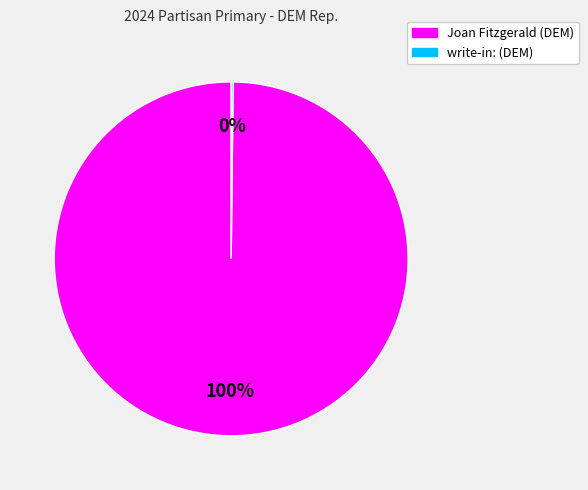

Is there any slice that represents more than half of the pie?

Yes